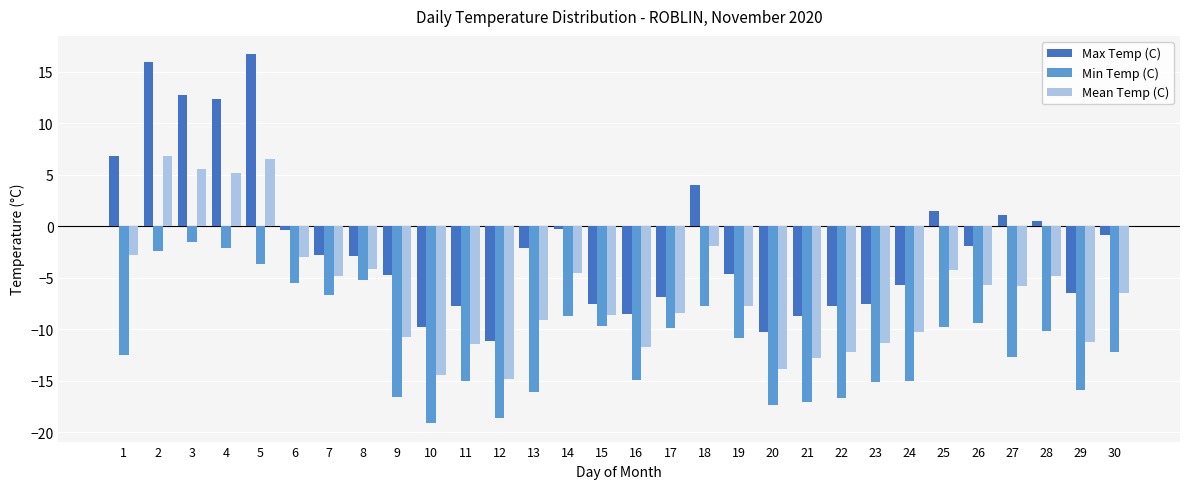

Where does the Max Temp (C) series first go above -2?

1